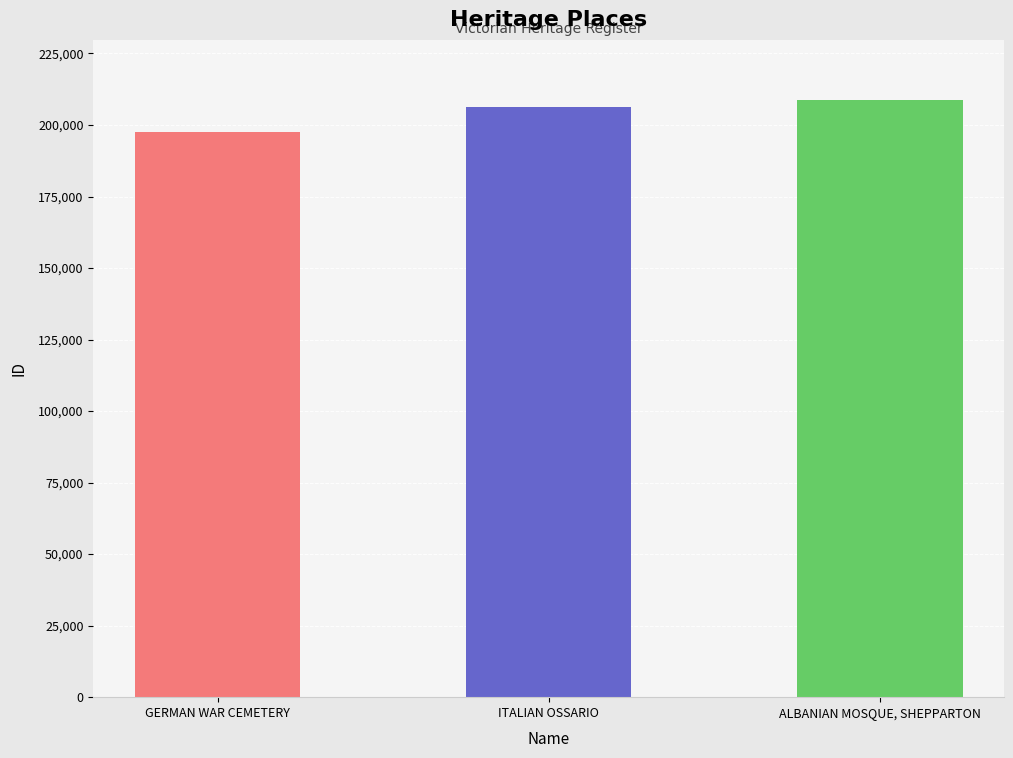

How many values are between 197542 and 208862?

3